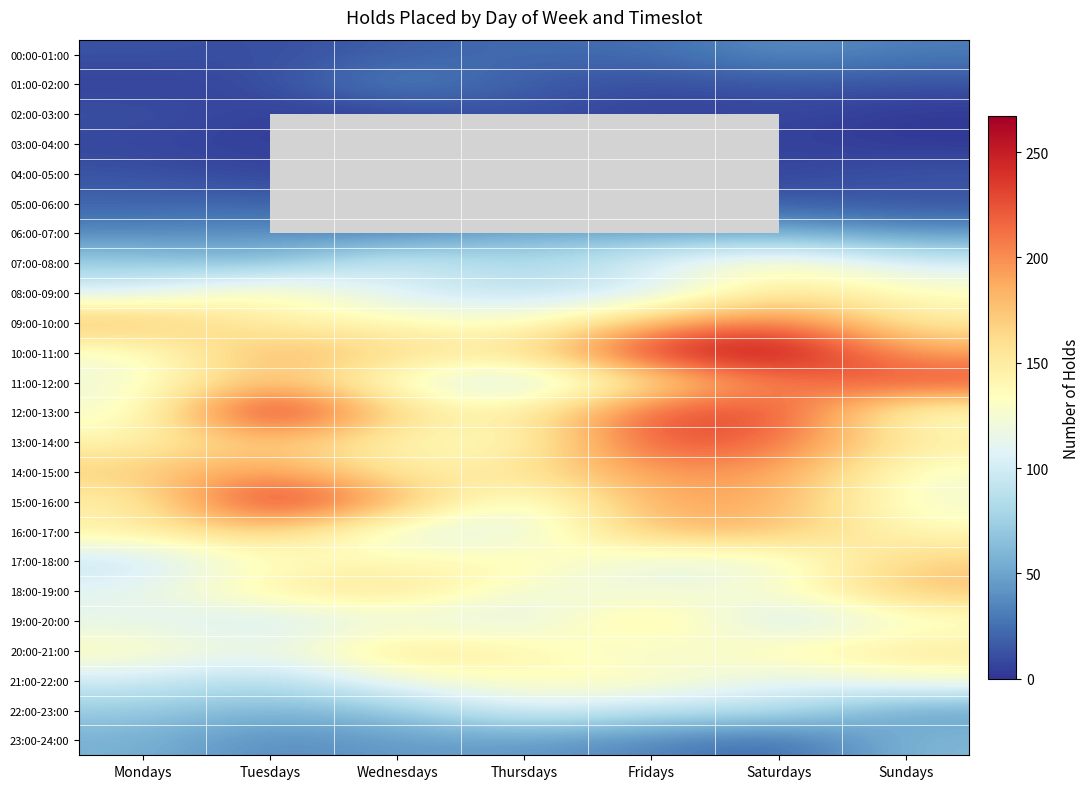

Rank the series at Thursdays from lowest to highest value.

03:00-04:00, 04:00-05:00, 05:00-06:00, 02:00-03:00, 01:00-02:00, 00:00-01:00, 23:00-24:00, 06:00-07:00, 07:00-08:00, 11:00-12:00, 08:00-09:00, 19:00-20:00, 16:00-17:00, 22:00-23:00, 15:00-16:00, 18:00-19:00, 09:00-10:00, 13:00-14:00, 21:00-22:00, 12:00-13:00, 17:00-18:00, 20:00-21:00, 10:00-11:00, 14:00-15:00